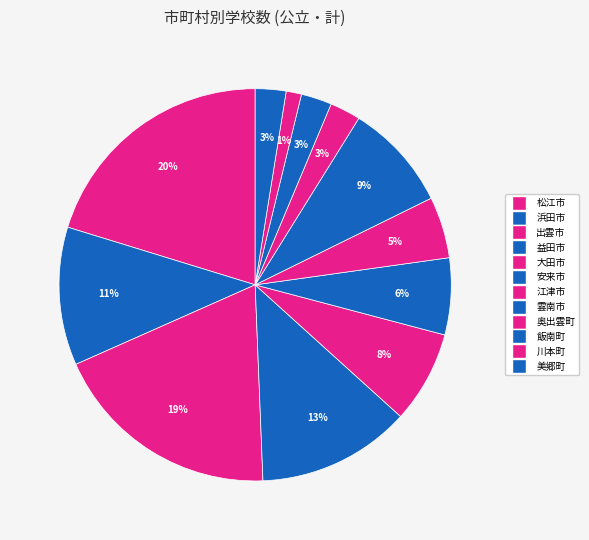

Does 川本町 represent more than half of the total?

No